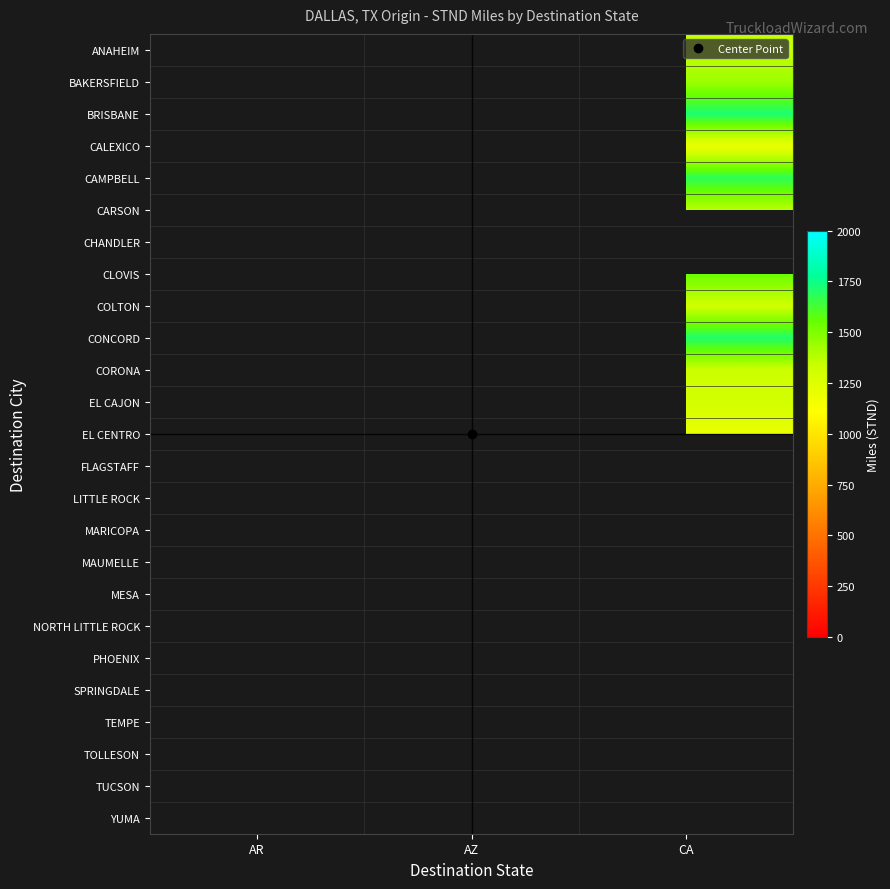

How many data points does each series have?

3